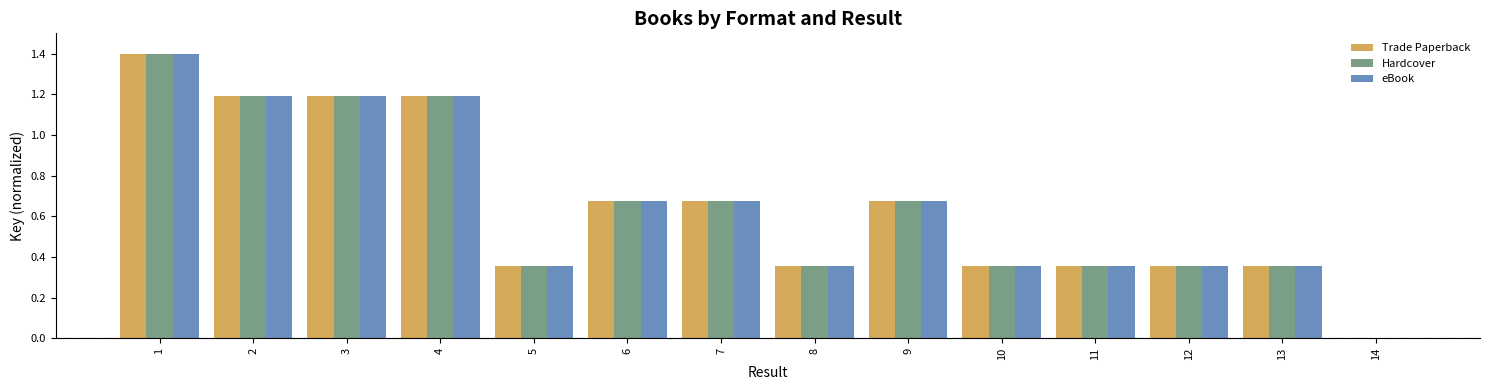

What is the total value across all series at 2?

3.6